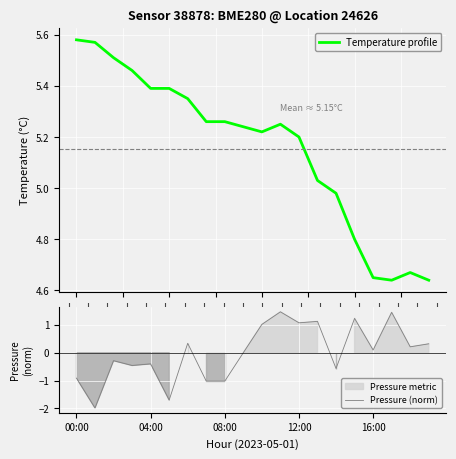

Reading left to right, transcribe all the data shown in this chart.

Temperature profile: 5.6	5.6	5.5	5.5	5.4	5.4	5.3	5.3	5.3	5.2	5.2	5.2	5.2	5.0	5.0	4.8	4.7	4.6	4.7	4.6
Pressure (norm): -0.9	-2.0	-0.3	-0.5	-0.4	-1.7	0.3	-1.0	-1.0	0.0	1.0	1.5	1.1	1.1	-0.6	1.2	0.1	1.4	0.2	0.3